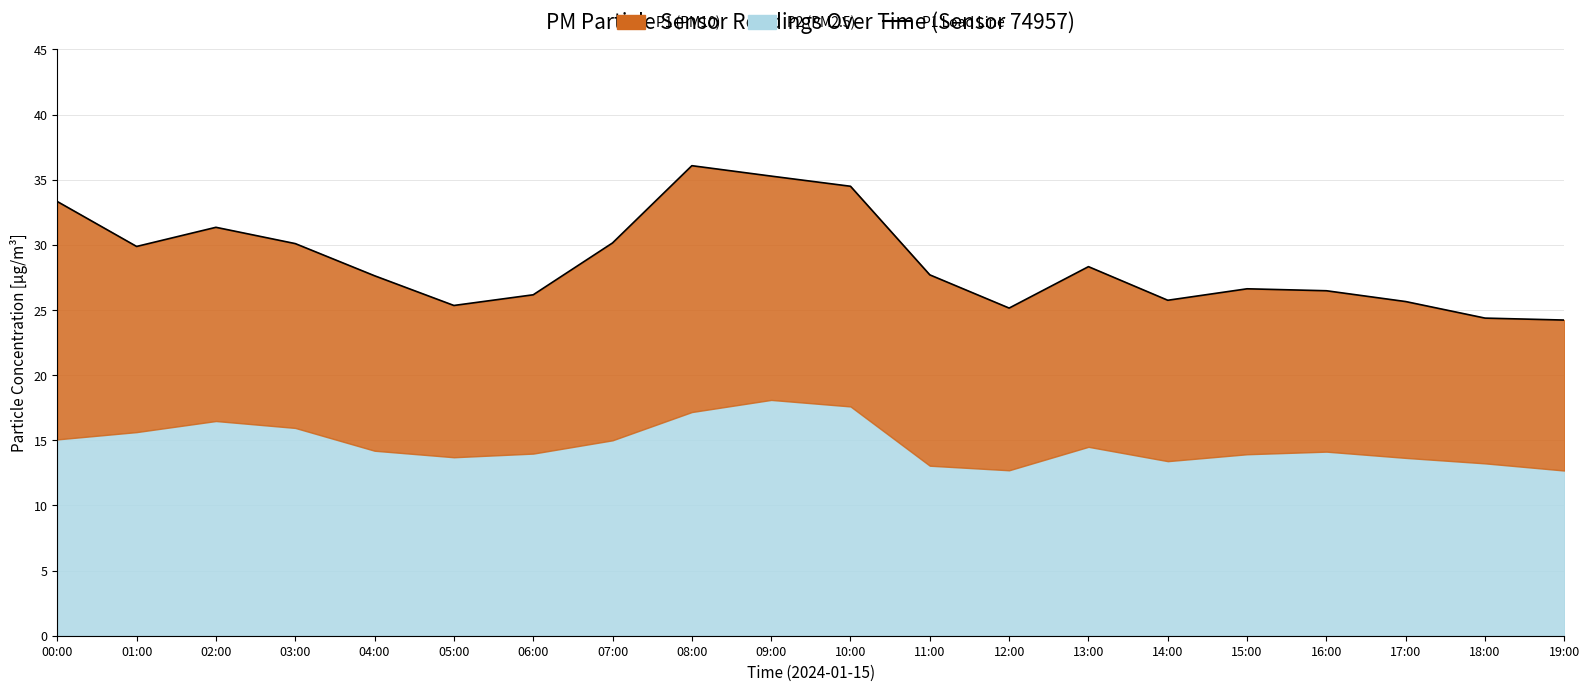

What position from the right is 17:00?

3